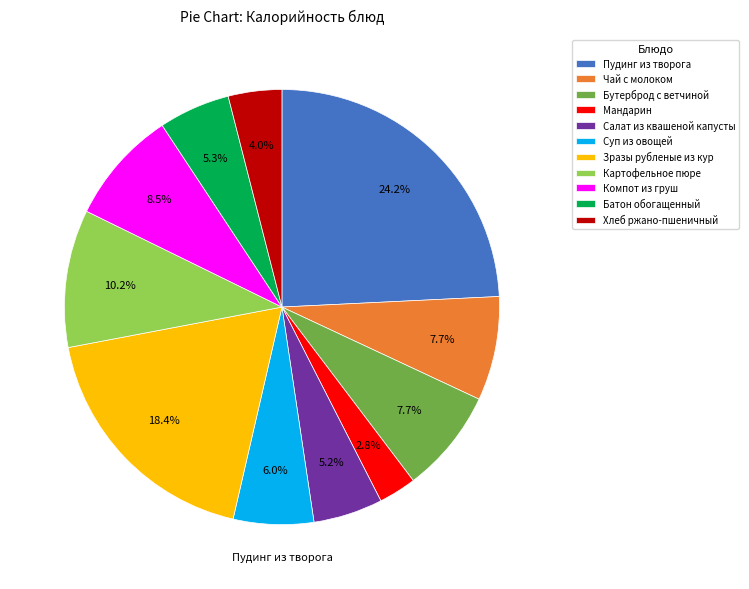

To the nearest percent, what is the combined percentage of Хлеб ржано-пшеничный and Бутерброд с ветчиной?

12%